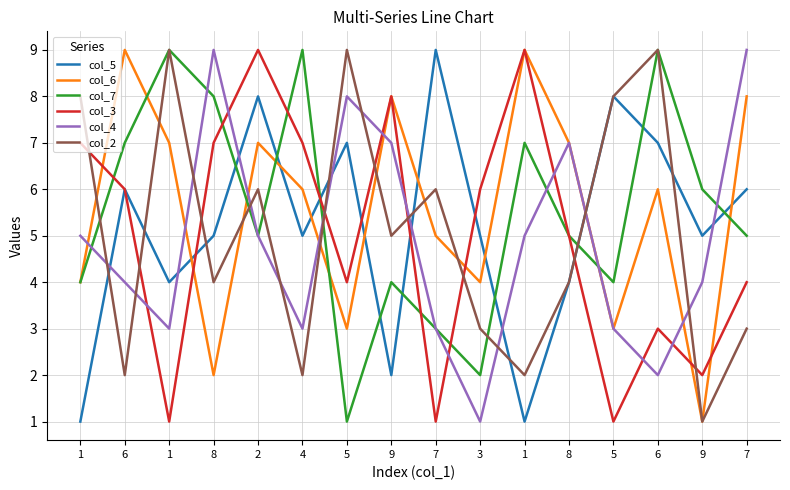

How many lines are shown in the chart?

6